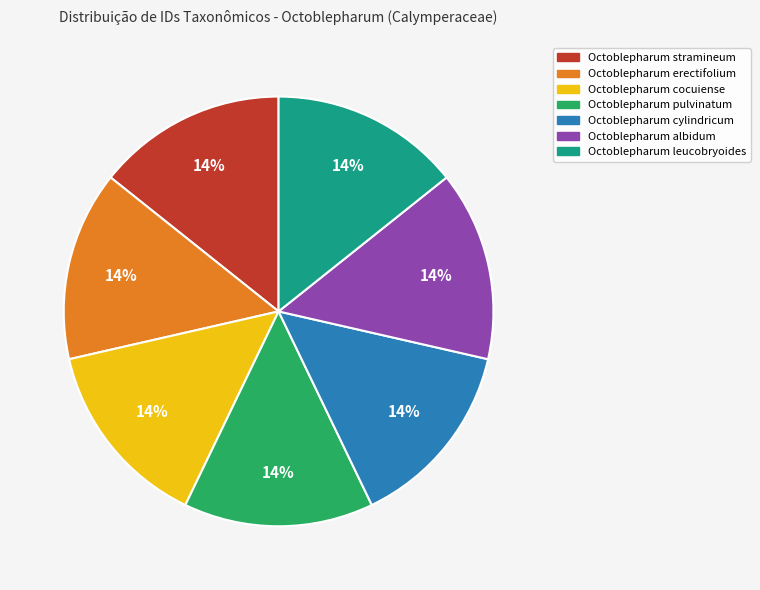

The Octoblepharum leucobryoides slice represents 14% of the pie. True or false?

True